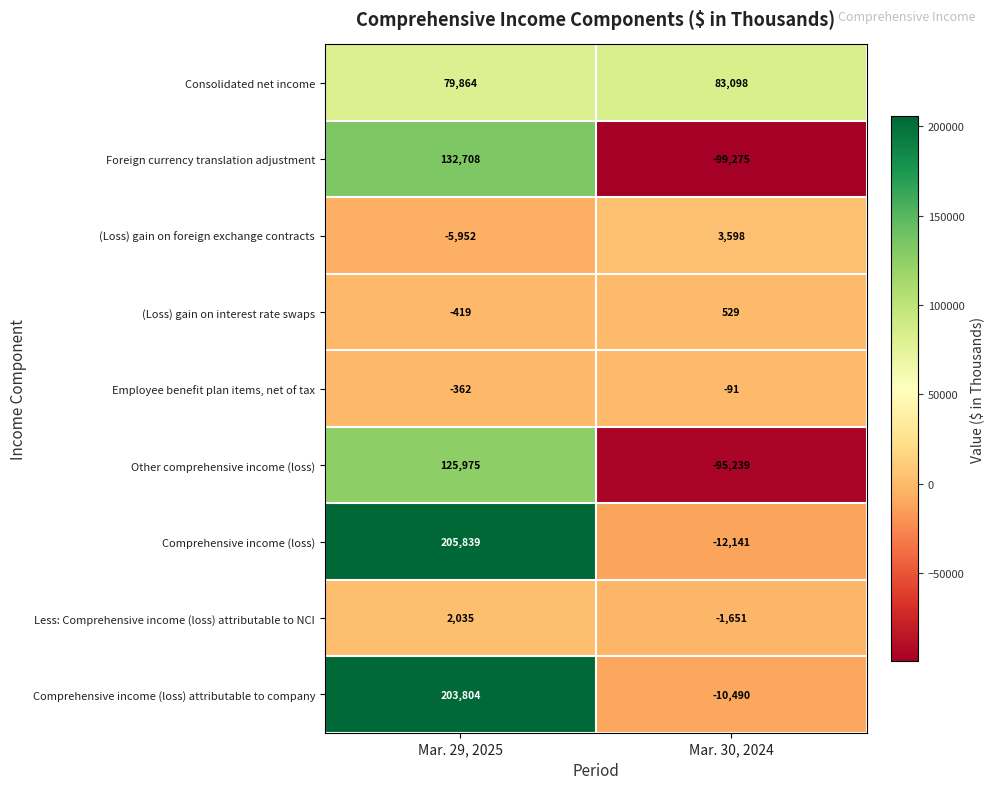

Which label corresponds to the largest value in the chart?

Mar. 29, 2025